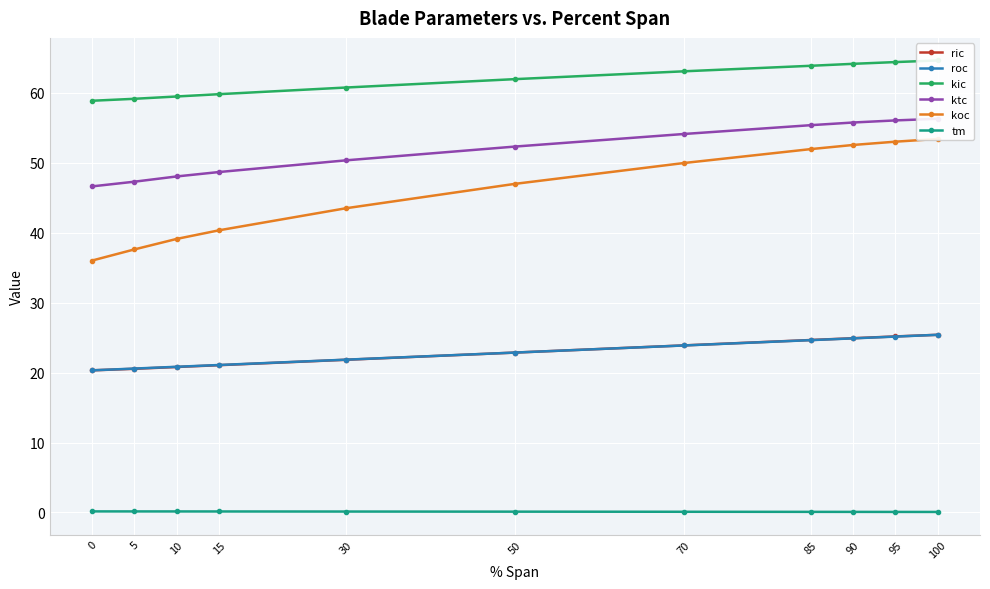

What is the sum of the ktc values at 5 and 10?

95.3